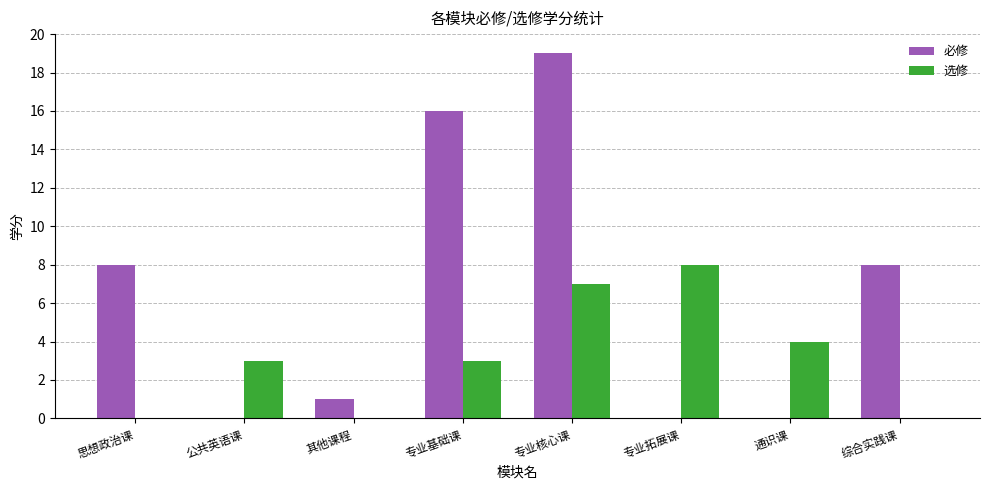

Is it true that 选修 equals 0 at 思想政治课?

True